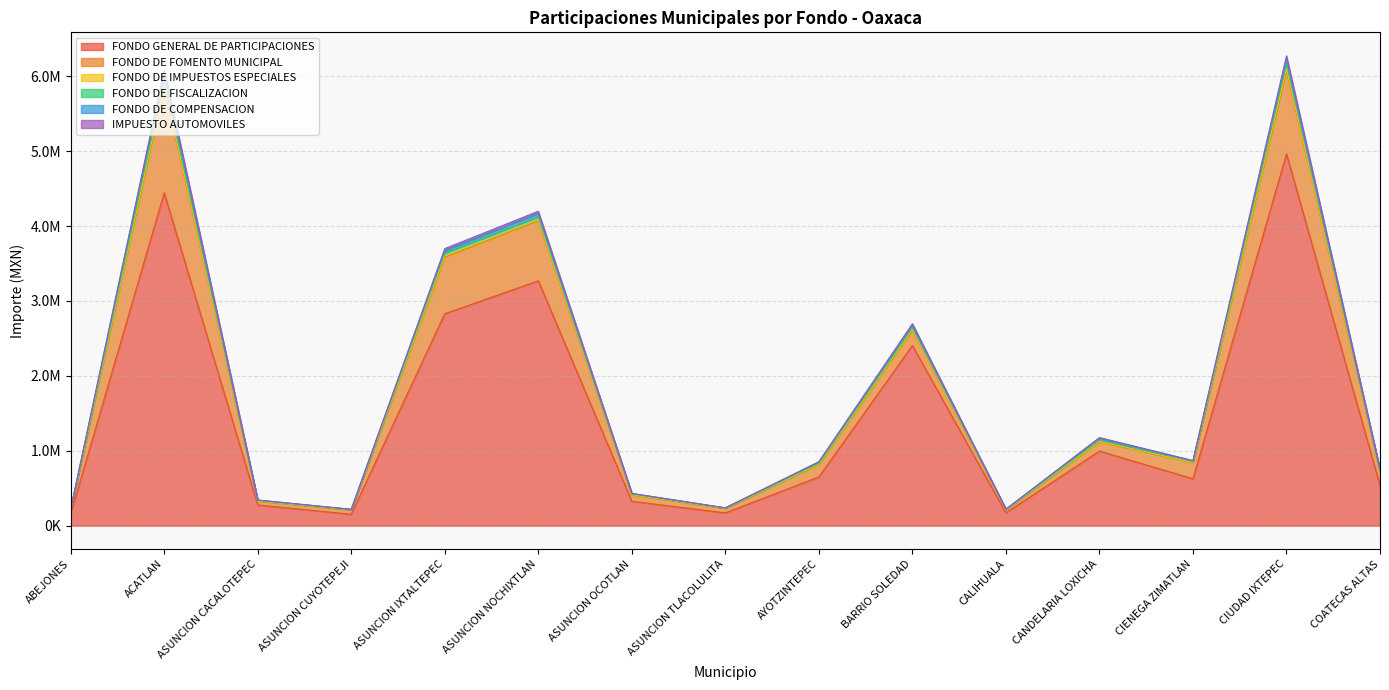

The IMPUESTO AUTOMOVILES series shows 353162.0 at CALIHUALA. True or false?

False